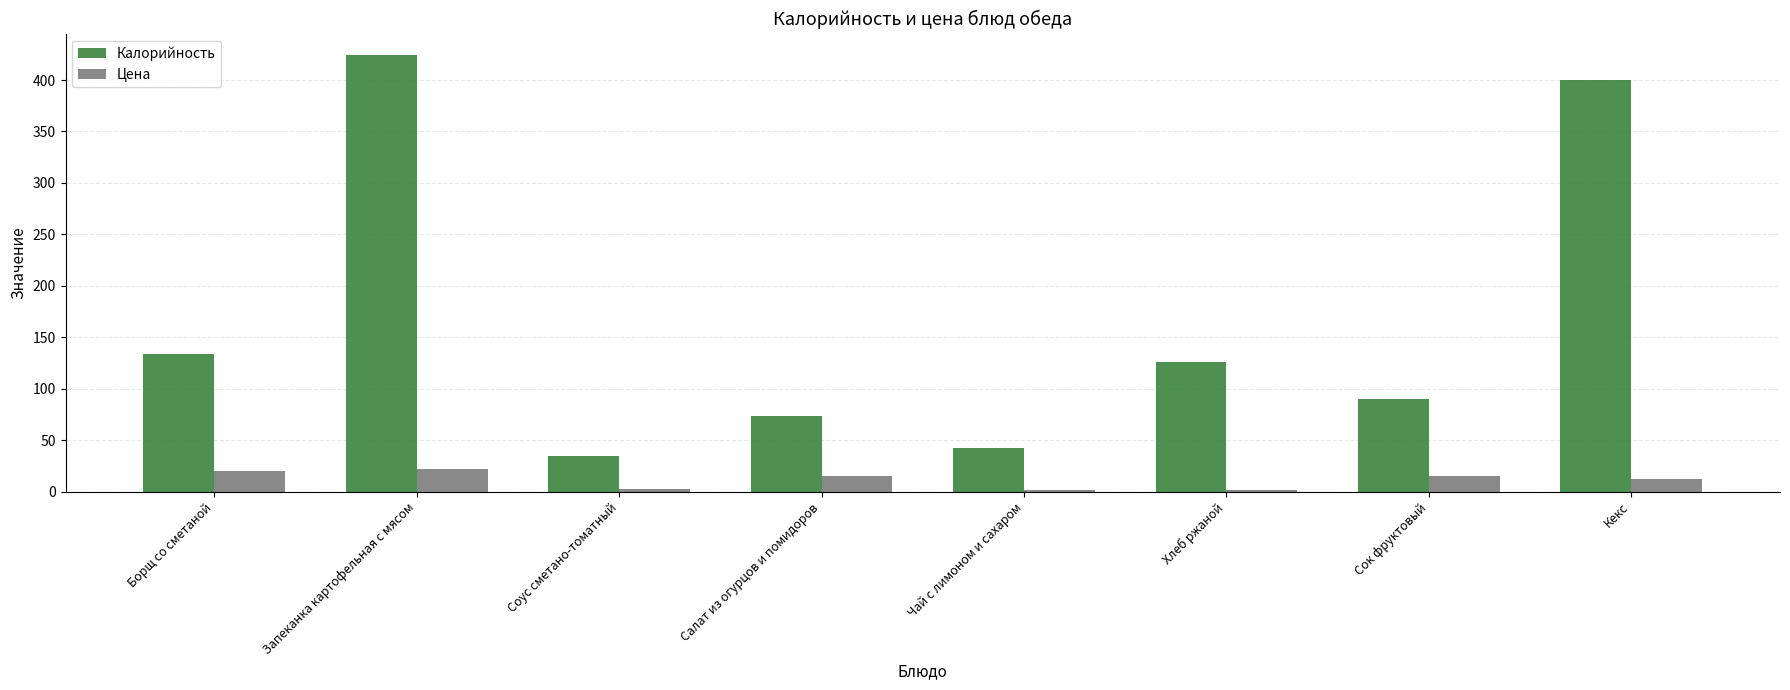

What is the total value across all series at Борщ со сметаной?

153.5